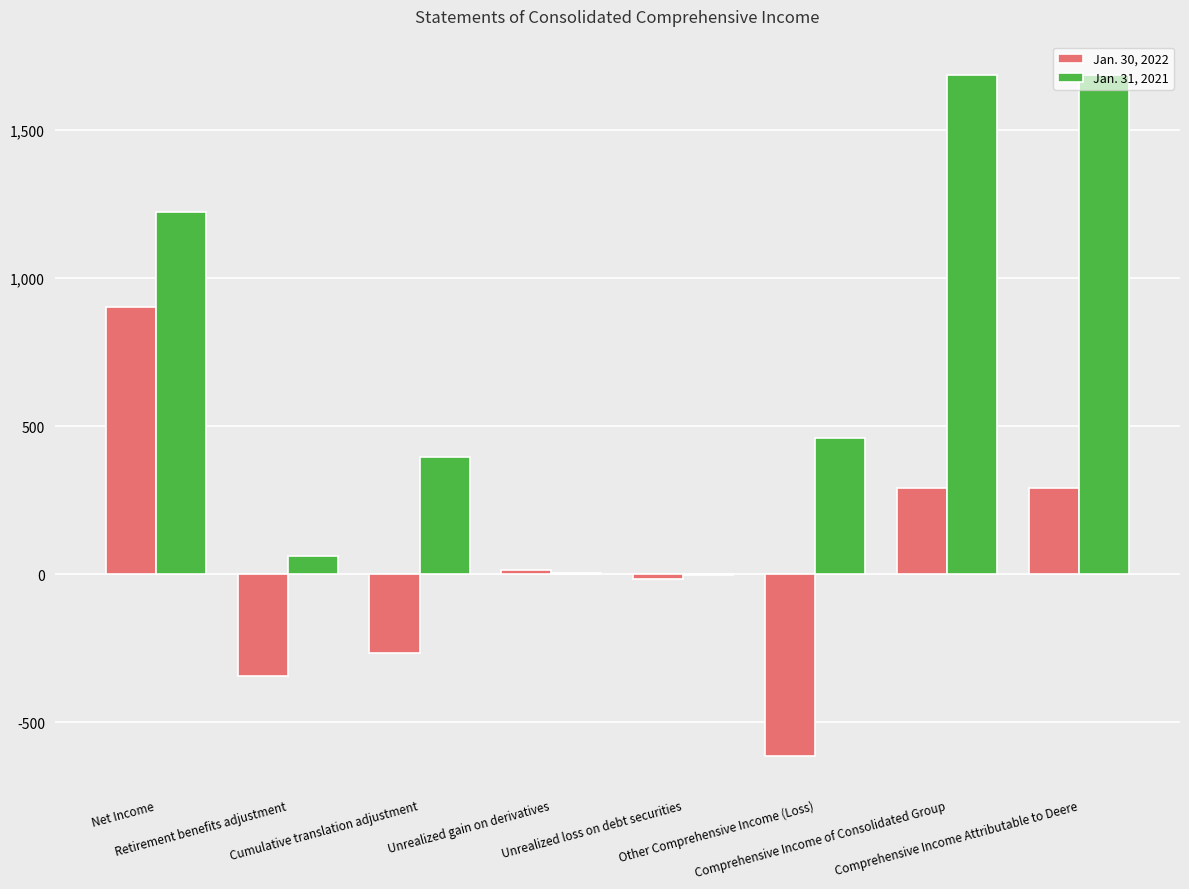

What is the maximum value shown in the chart?

1685